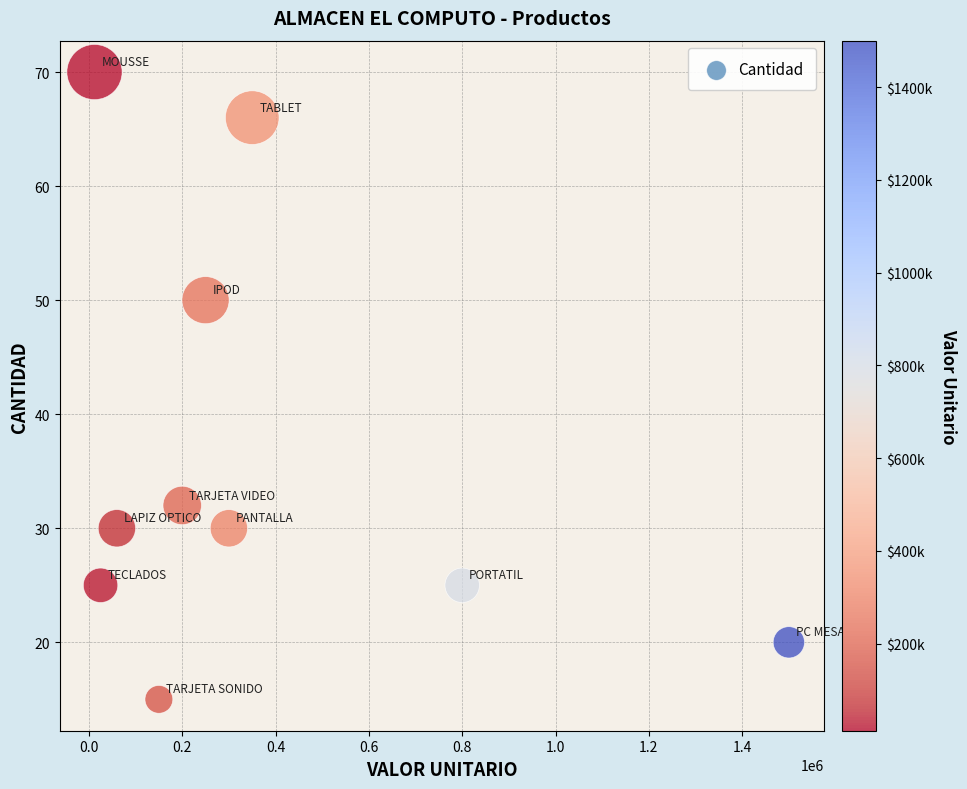

What is the range of Y values (max minus min)?

55